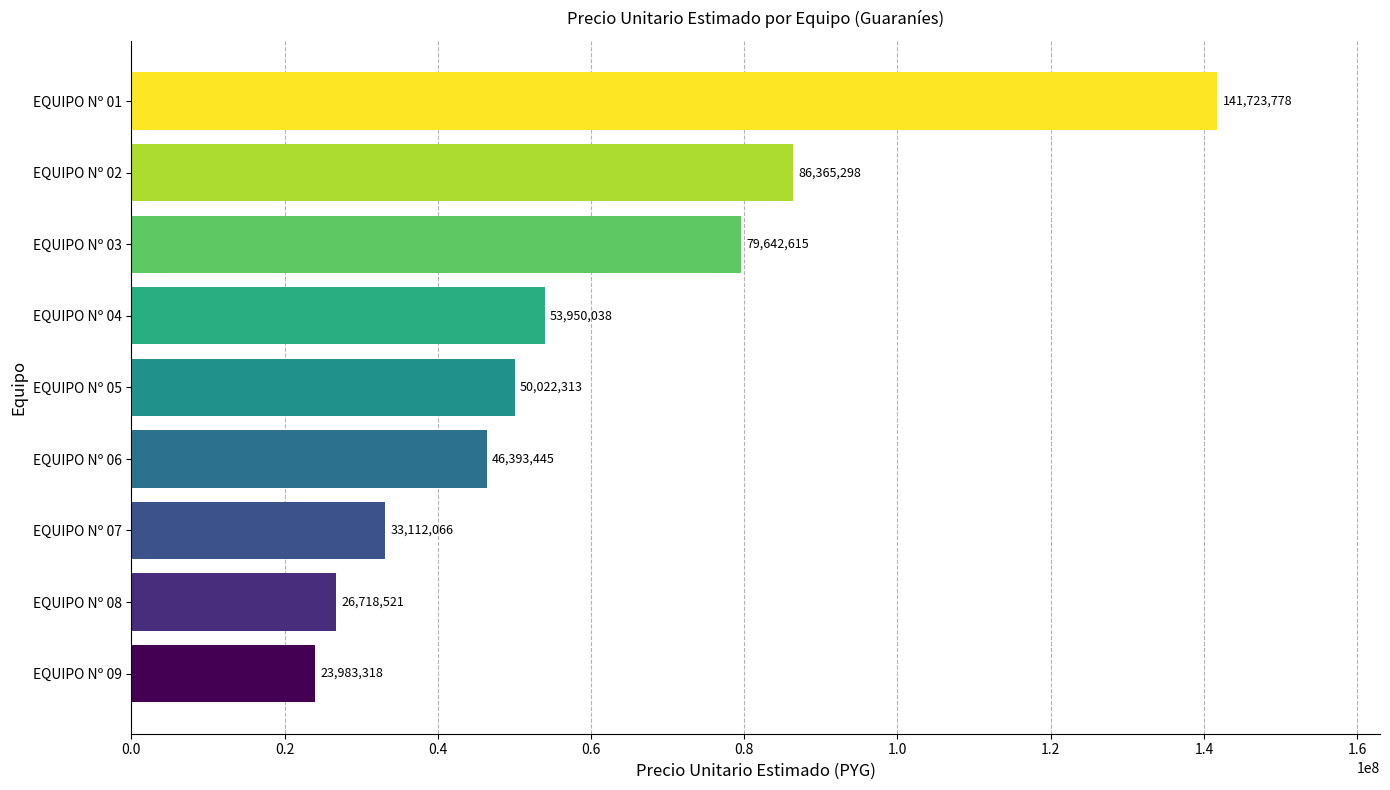

Which category has the highest value across all series?

EQUIPO Nº 01